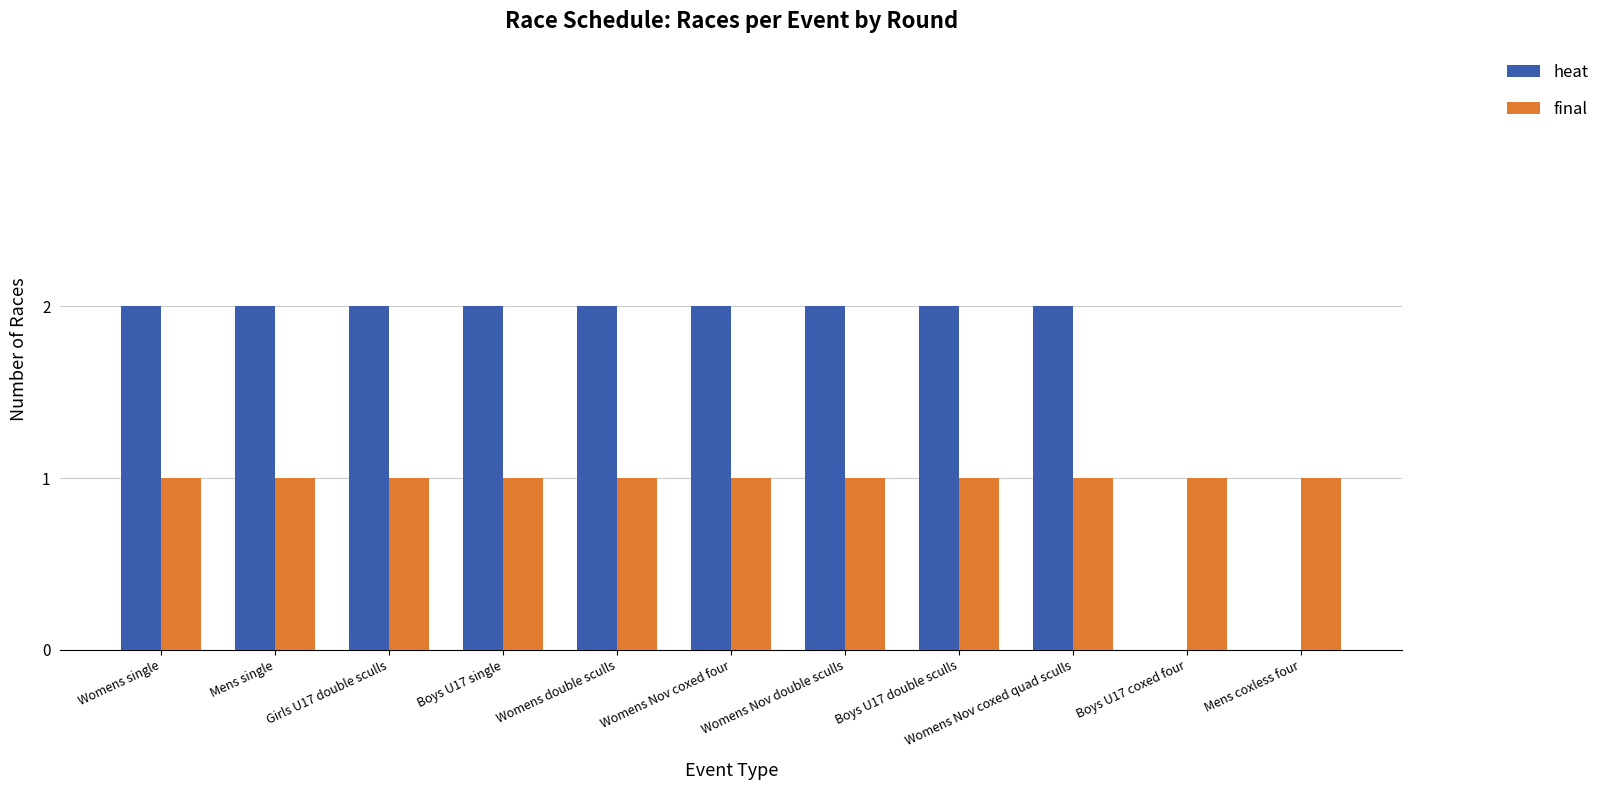

What is the sum of all heat values?

18